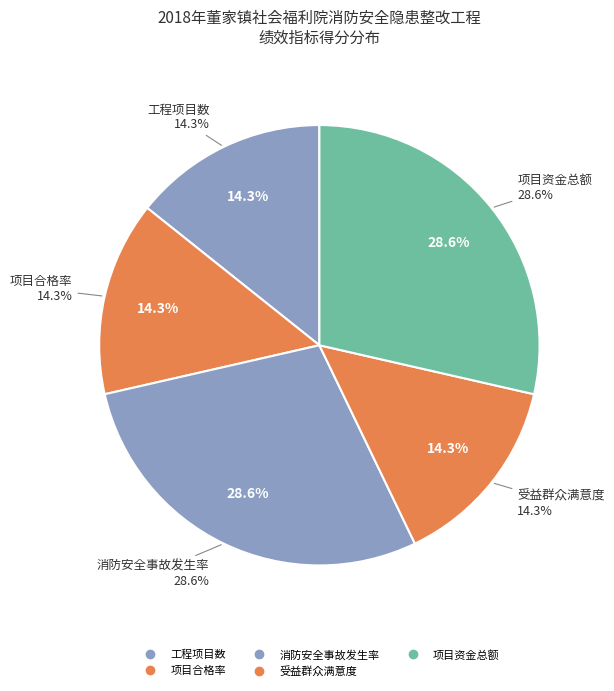

To the nearest percent, what is the combined percentage of 受益群众满意度 and 项目合格率?

29%